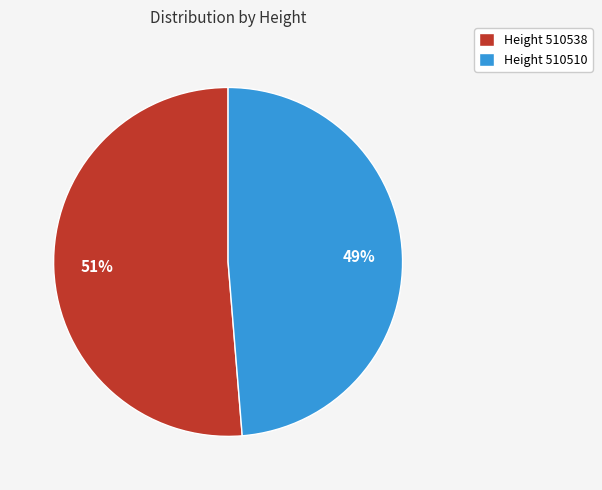

True or false: Height 510538 accounts for 51% of the total.

True